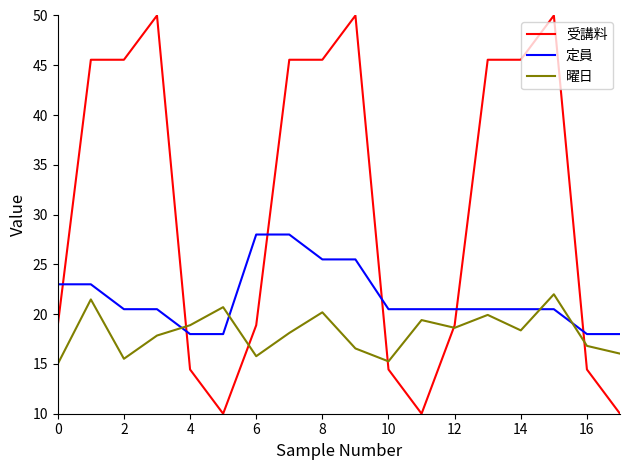

What is the highest value of the 受講料 series?

50.0